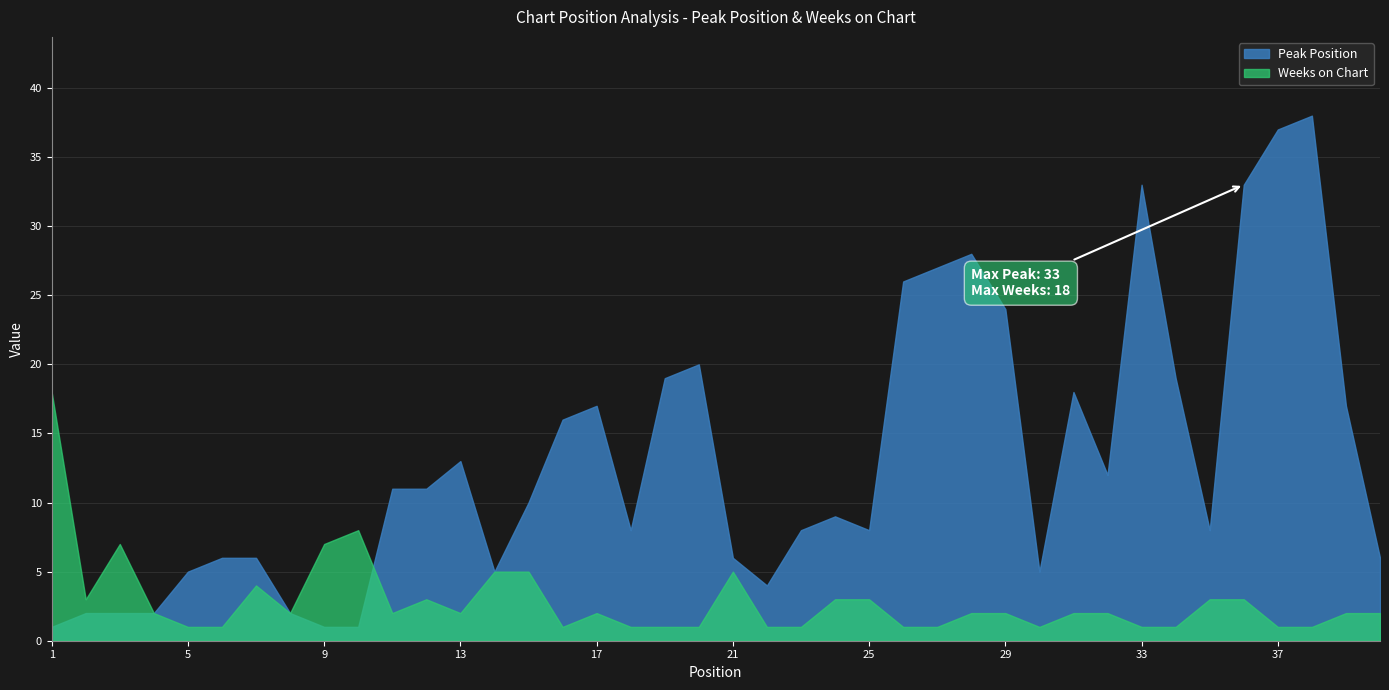

At 27, list the series in order from smallest to largest.

Weeks on Chart, Peak Position